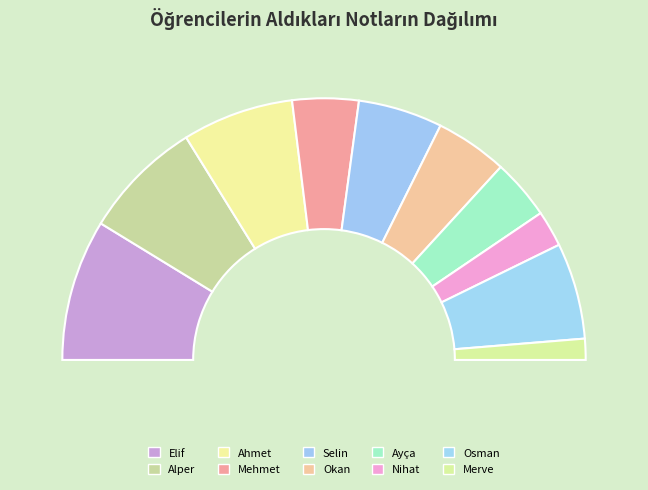

What percentage do Selin and Merve together represent?

13.0%